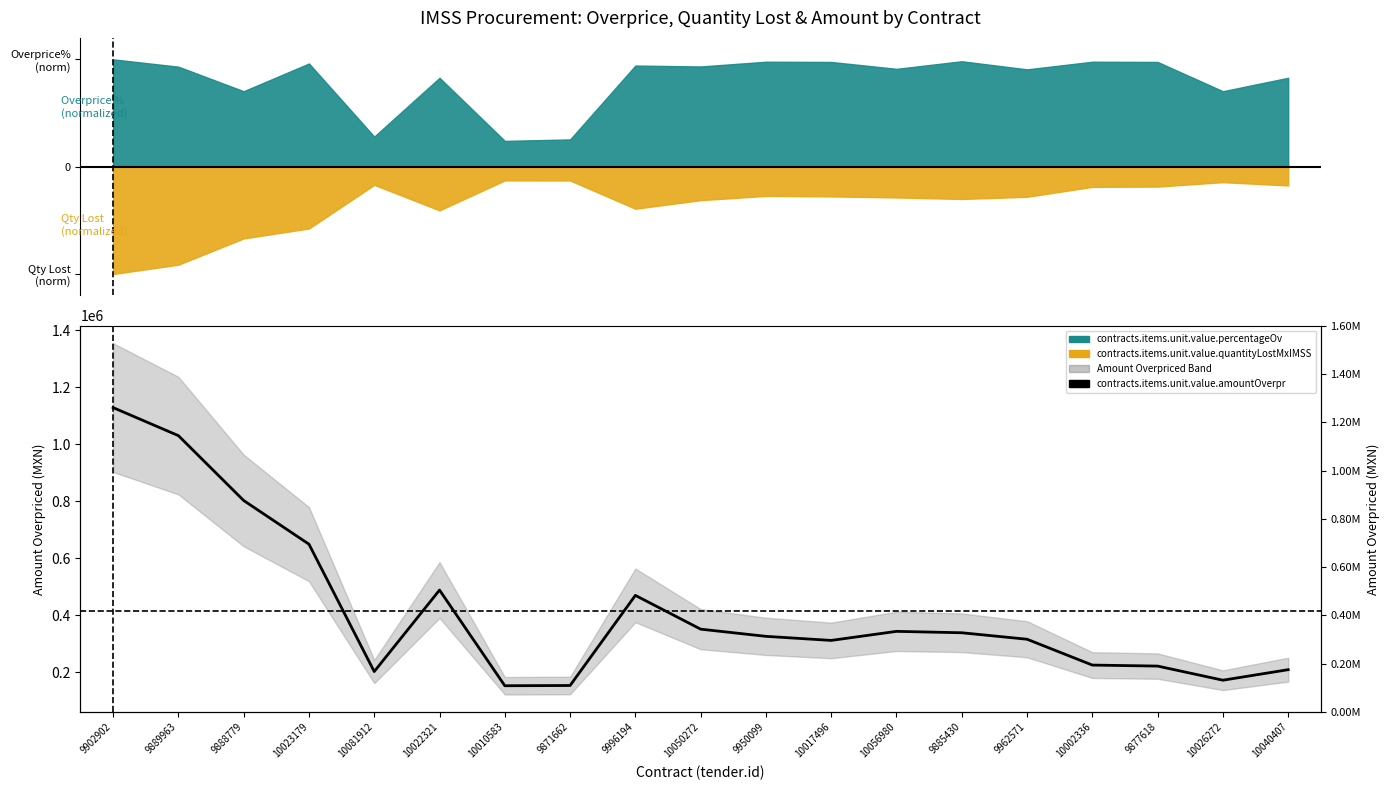

Where is the first local minimum?

10081912